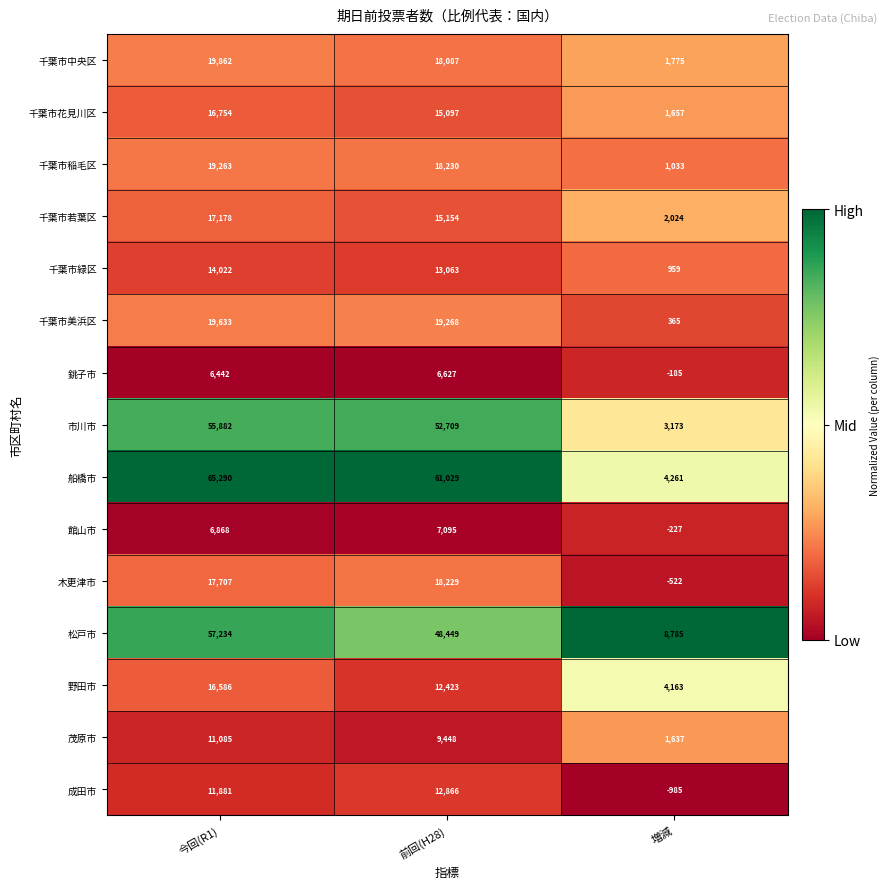

How many categories are shown in the chart?

3